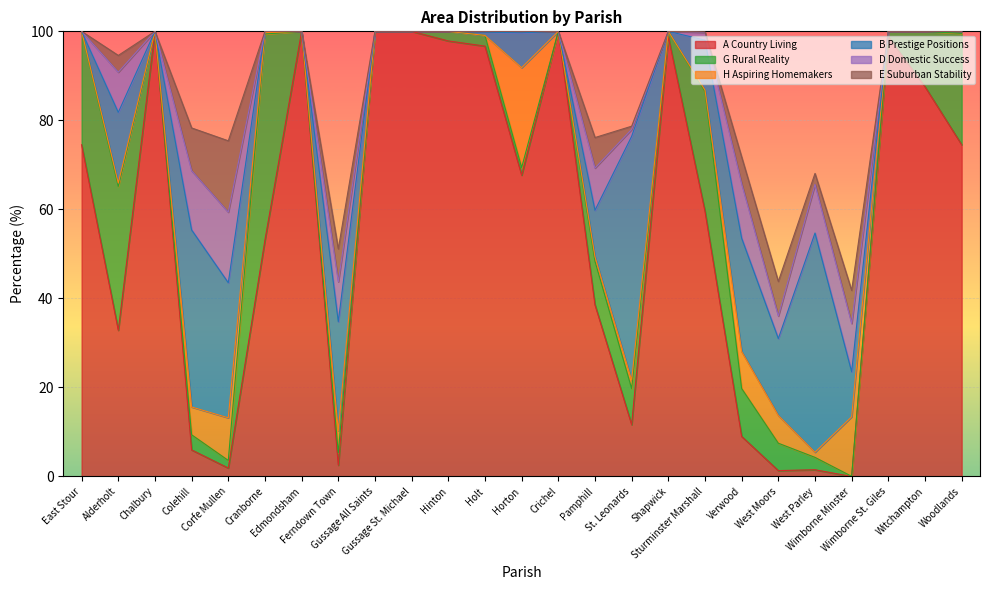

In B Prestige Positions, how many points are higher than both neighbors (excluding endpoints)?

7